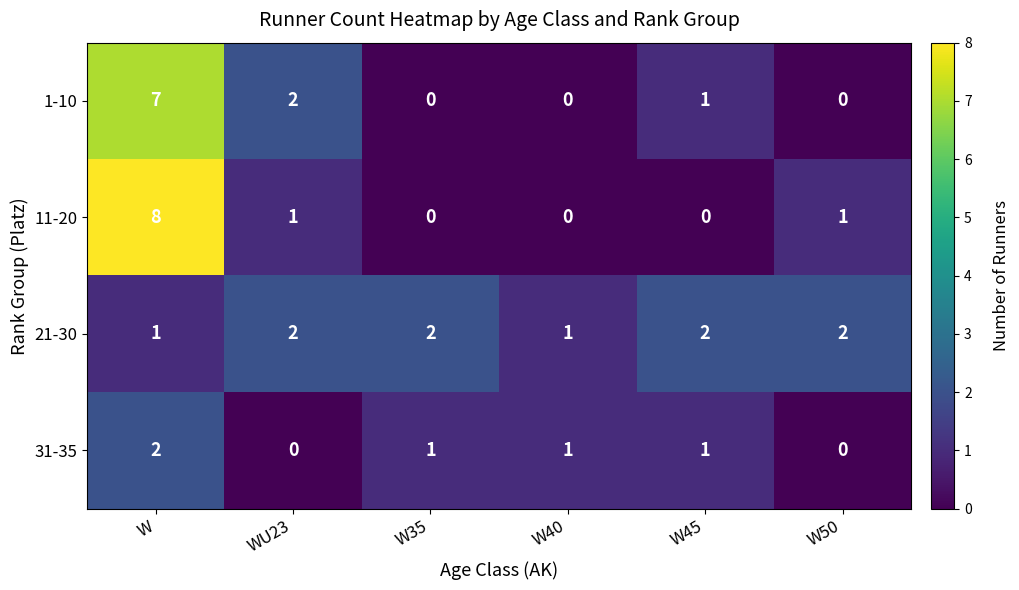

Which series changed the most between W35 and W45?

1-10